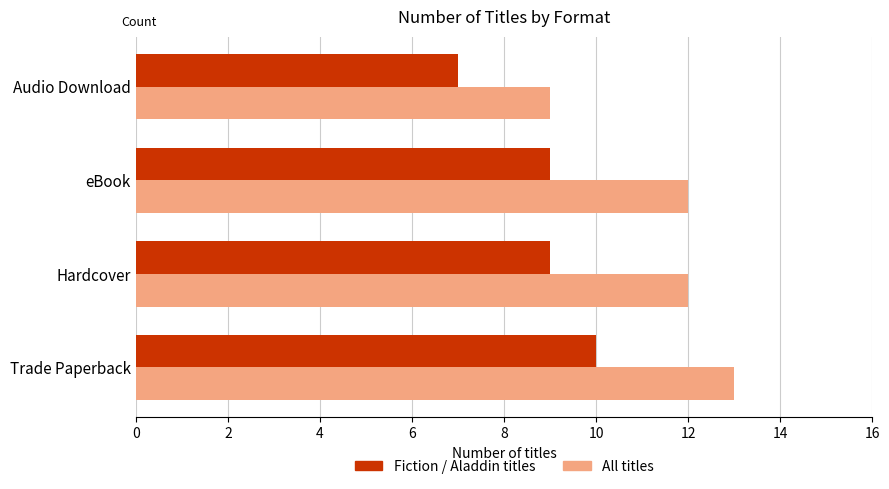

List the series in order of their peak value, lowest first.

Fiction / Aladdin titles, All titles